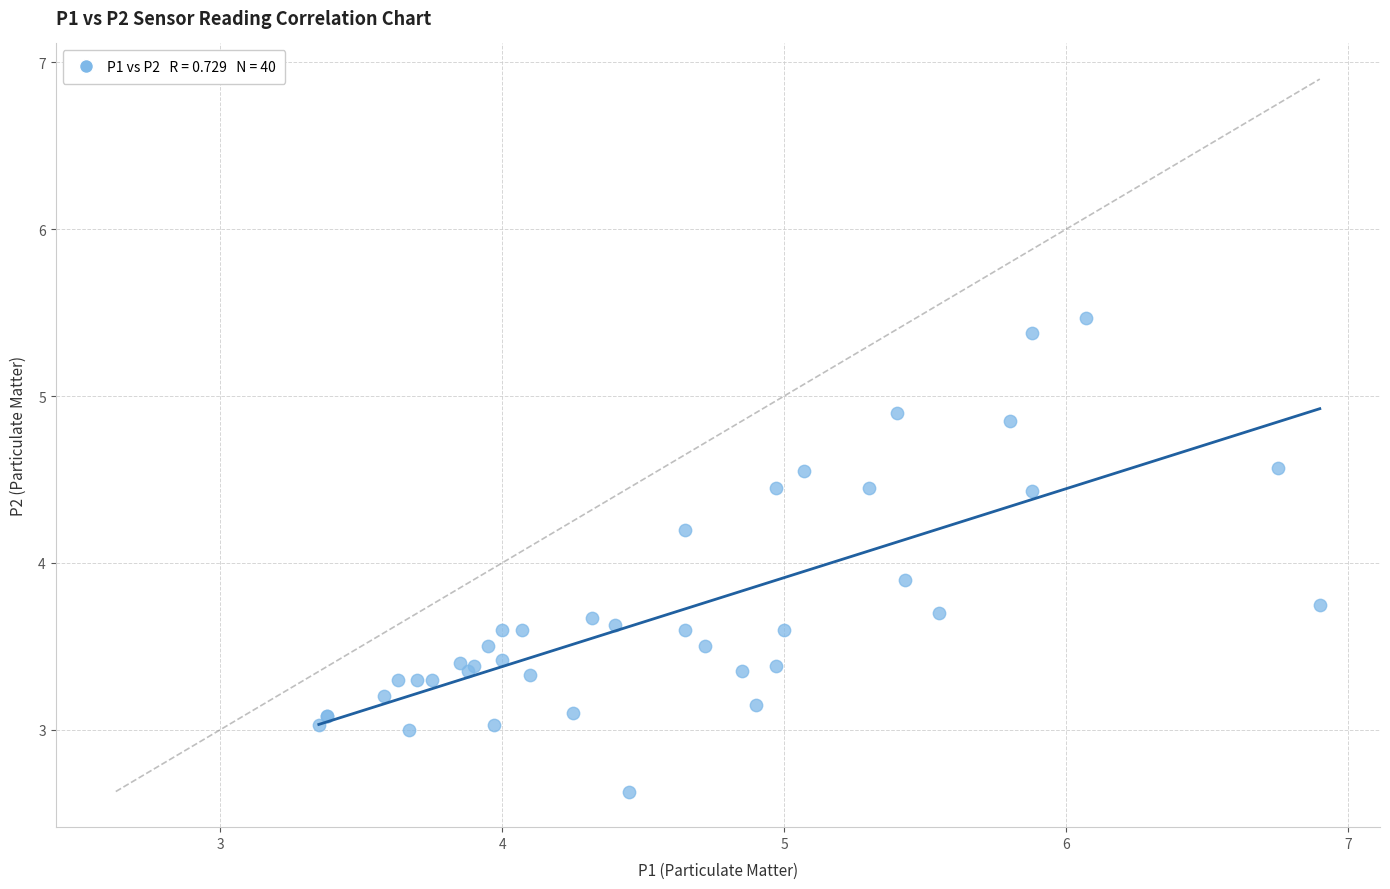

What Y value in the scatter plot is closest to 4?

3.9